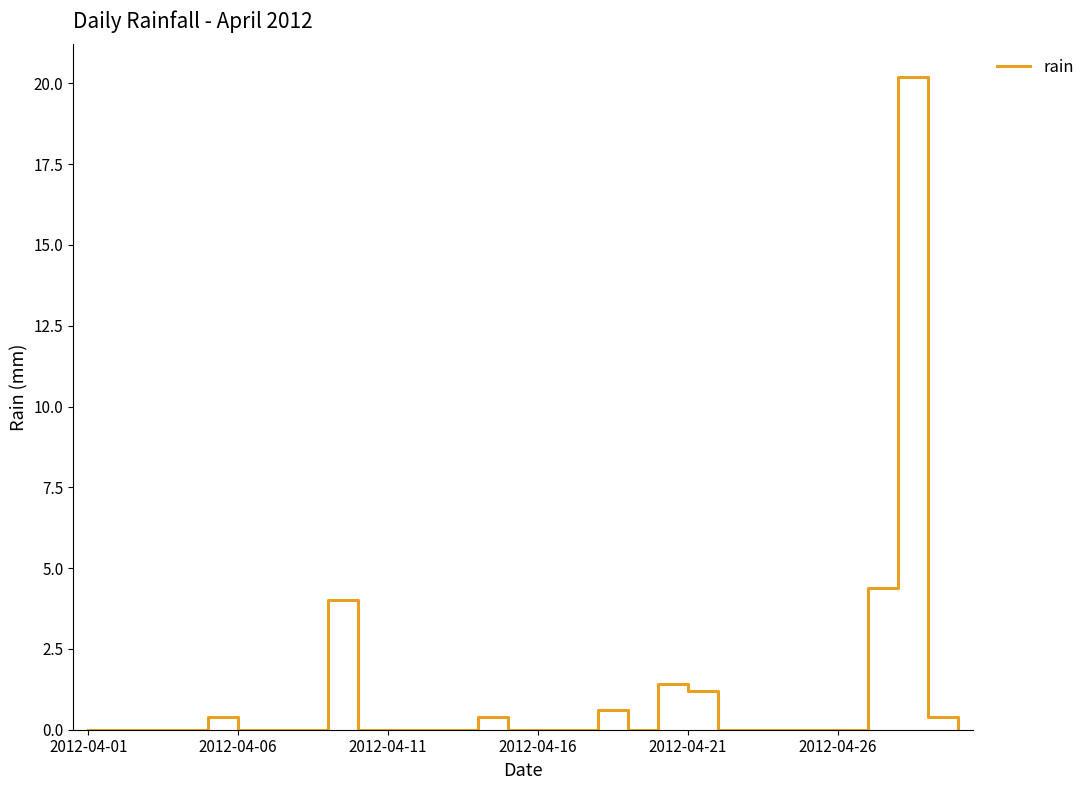

What is the maximum value shown in the chart?

20.2